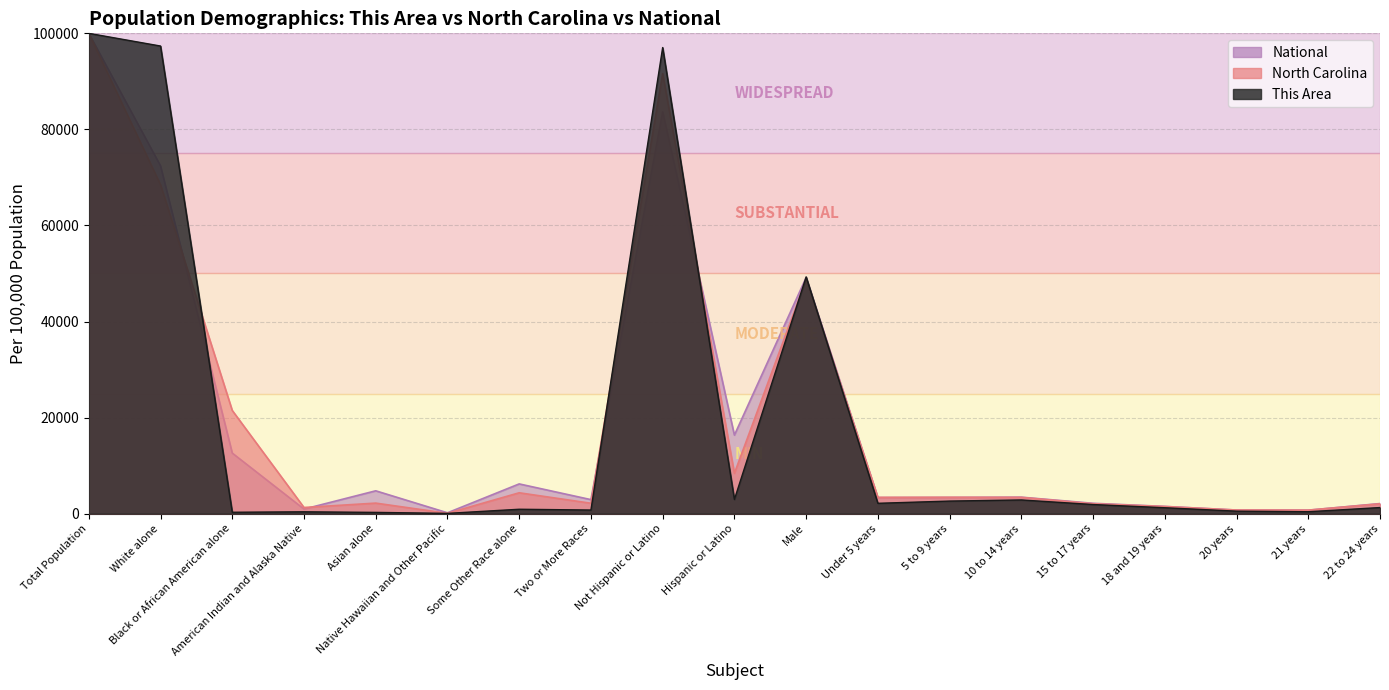

What are all the series names shown in the legend?

This Area, North Carolina, National